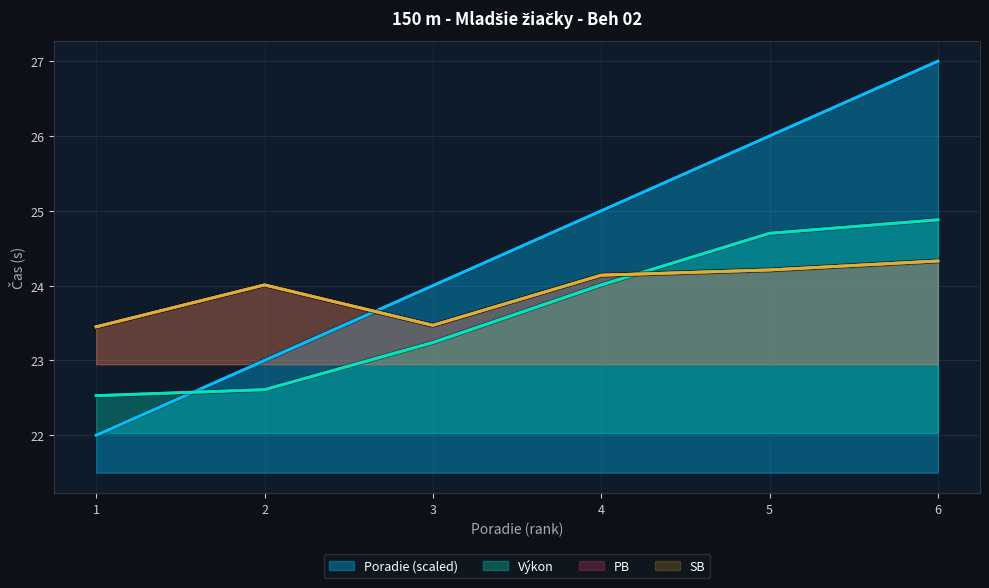

Which series ends up on top after the final intersection of PB and Výkon?

Výkon